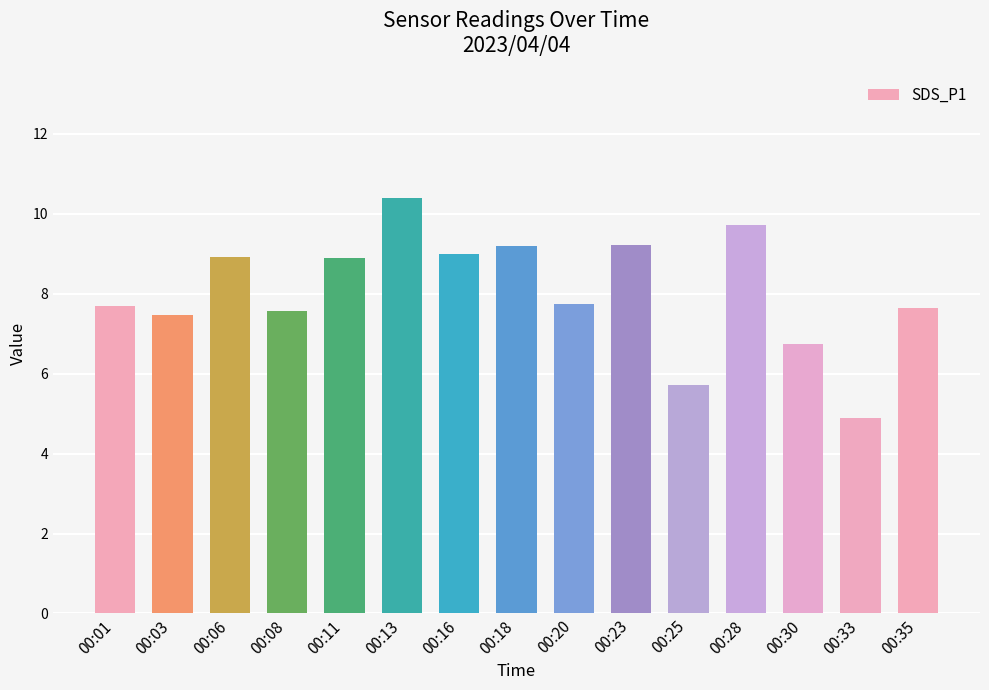

How many bars are there in total?

15